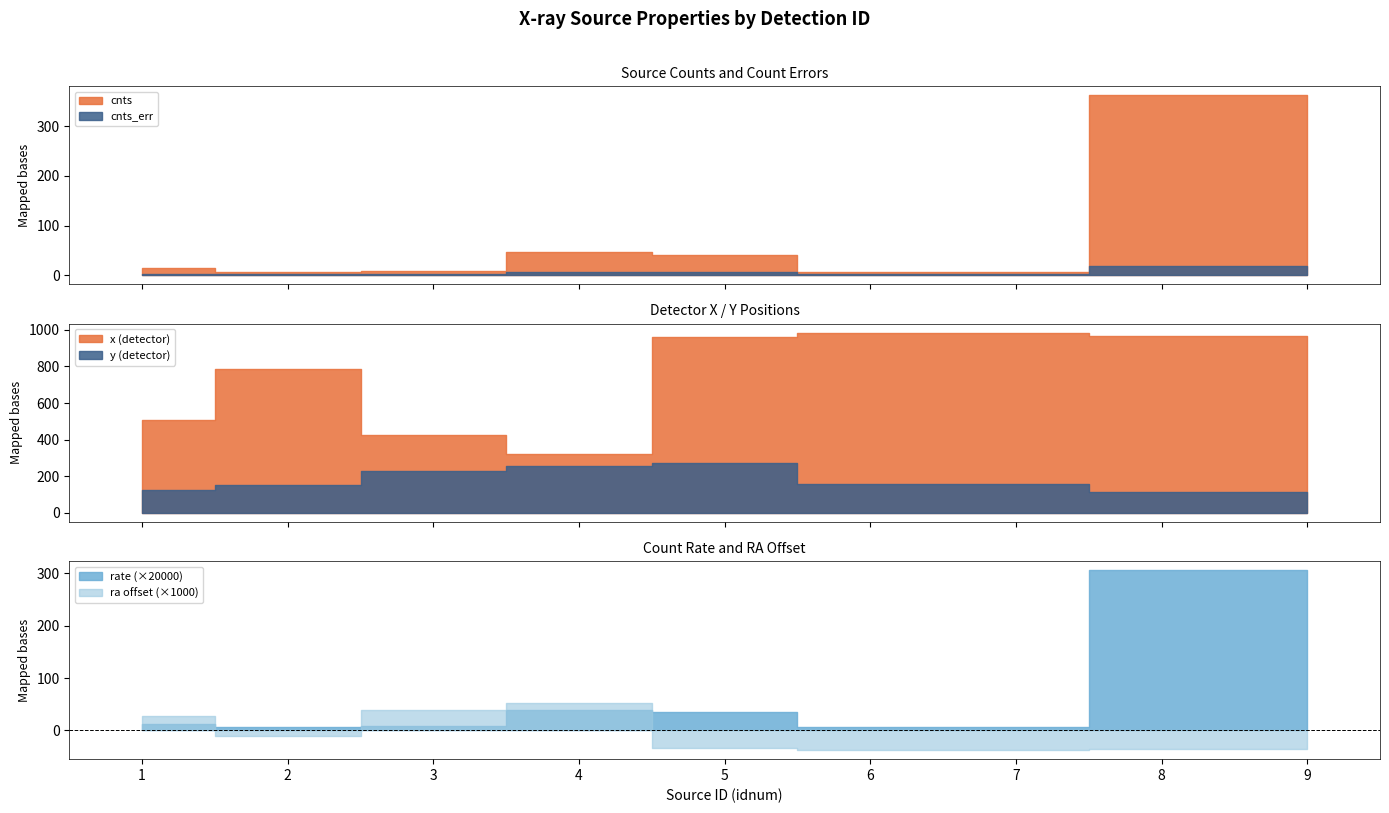

How many lines are shown in the chart?

6